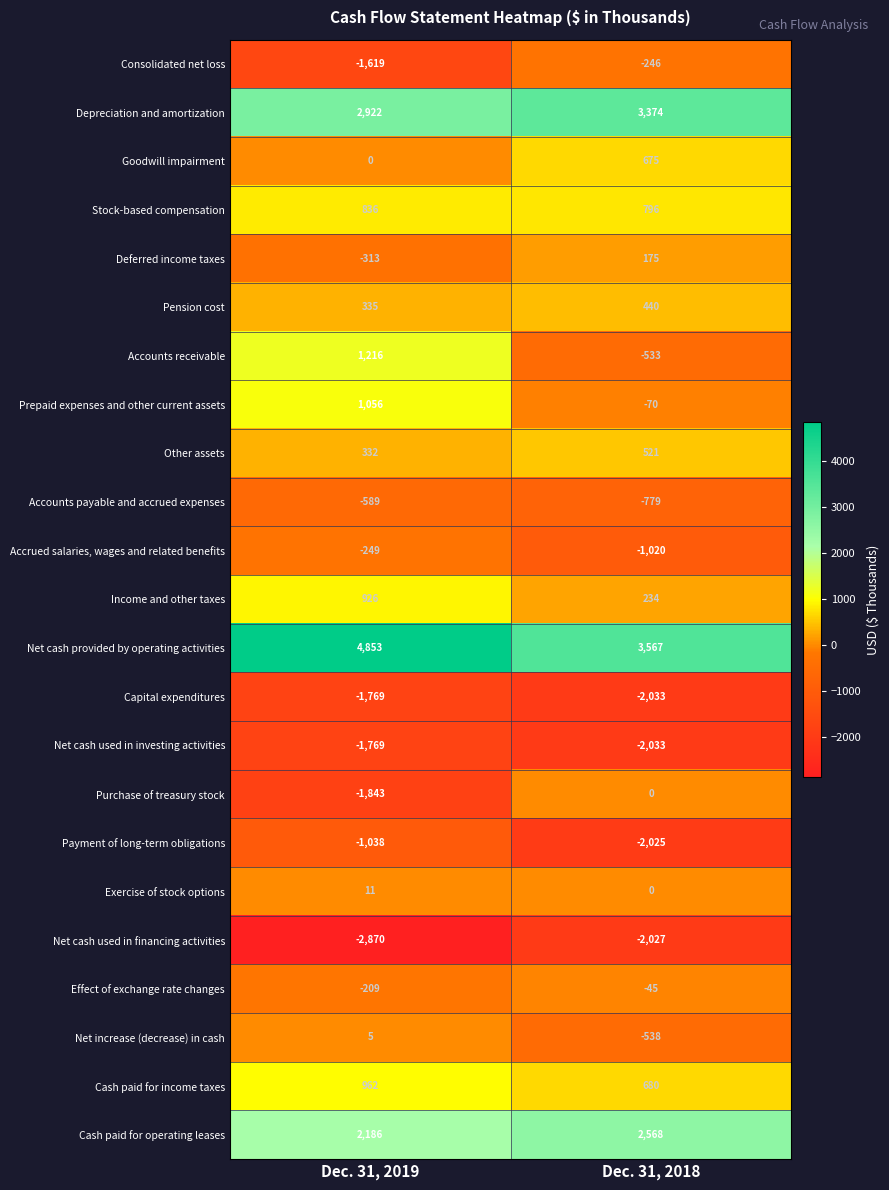

List the labels in order of Stock-based compensation value, largest first.

Dec. 31, 2019, Dec. 31, 2018